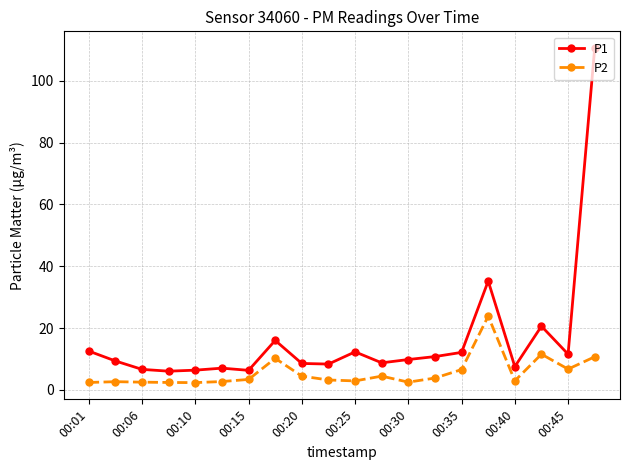

Which series has the widest spread of values?

P1